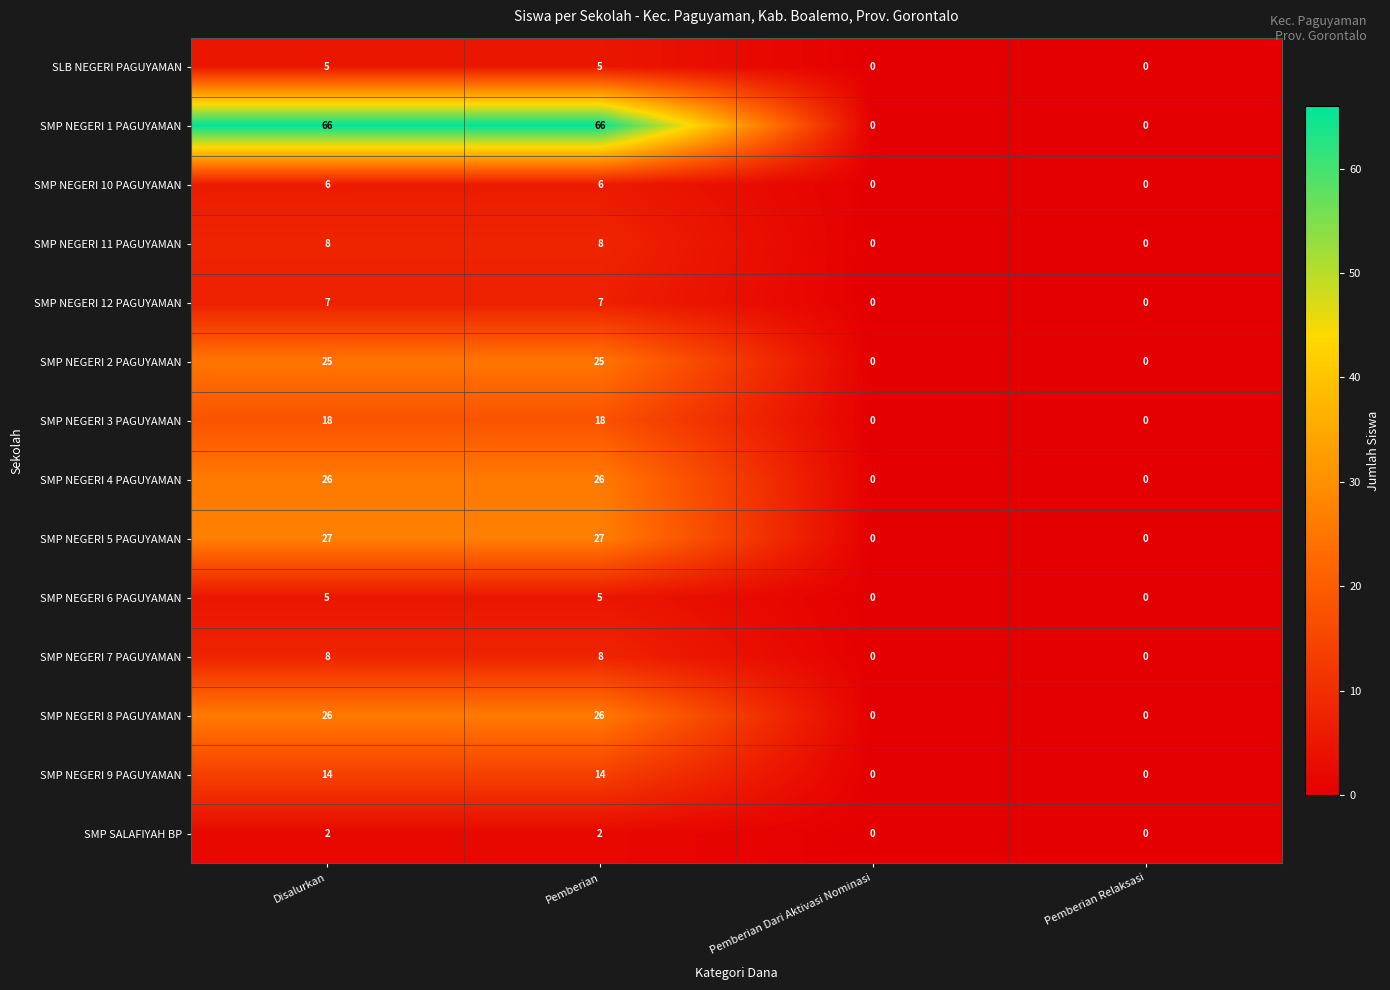

What is the highest value of the SMP NEGERI 1 PAGUYAMAN series?

66